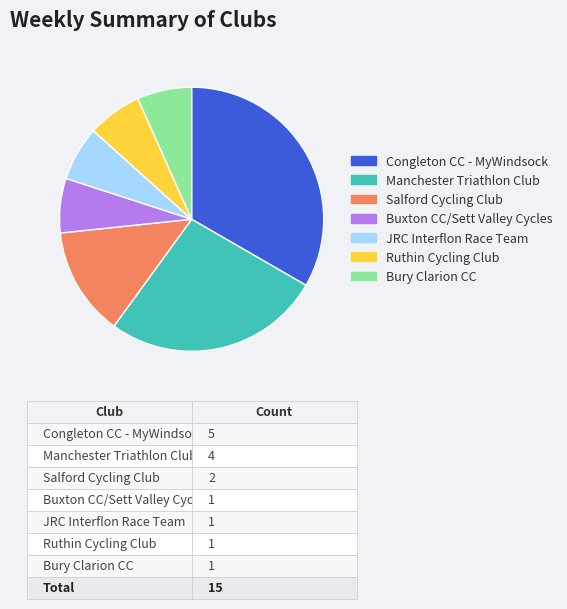

Which has a higher value, Congleton CC - MyWindsock or Manchester Triathlon Club?

Congleton CC - MyWindsock